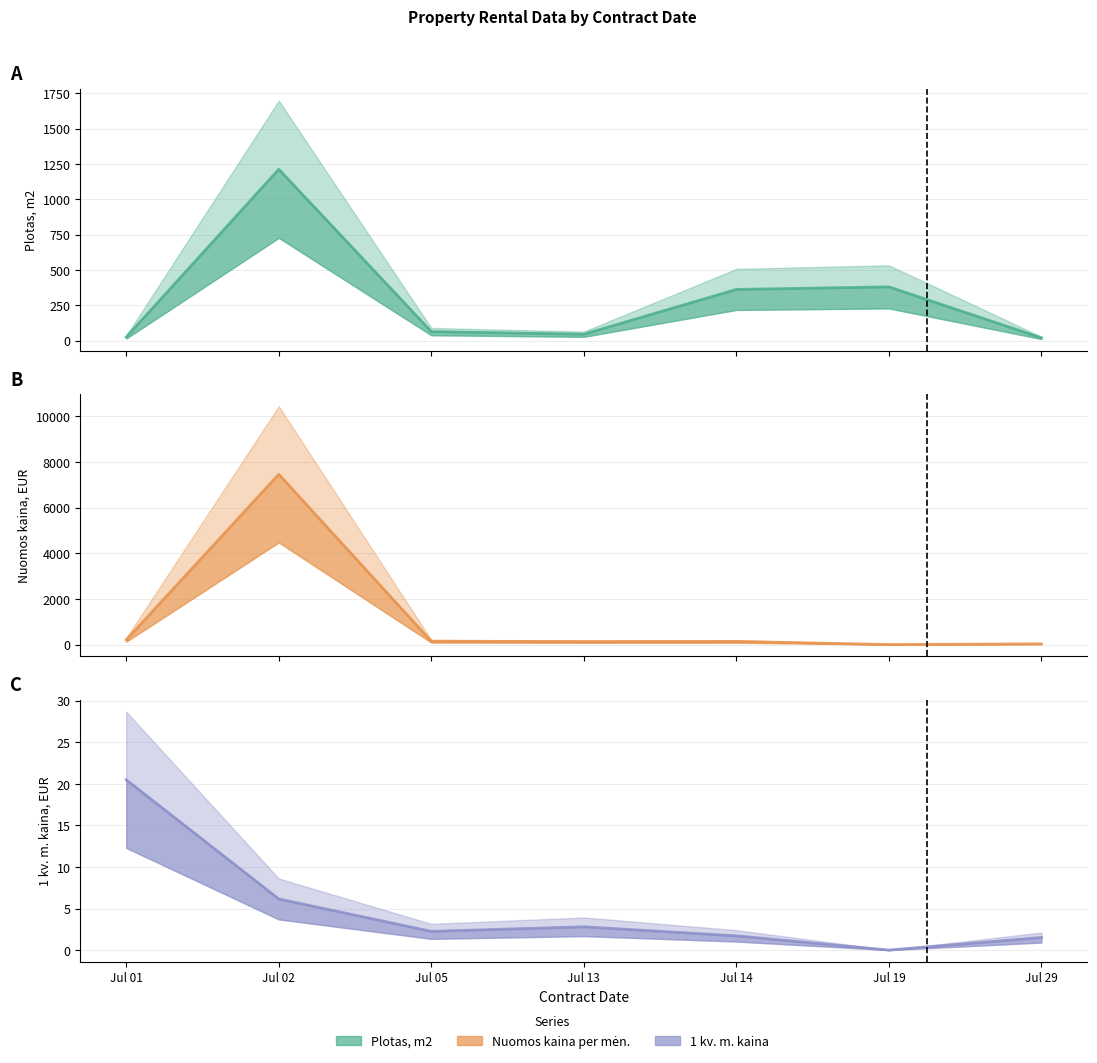

At which label does 1 kv. m. kaina reach its minimum?

2021-07-19